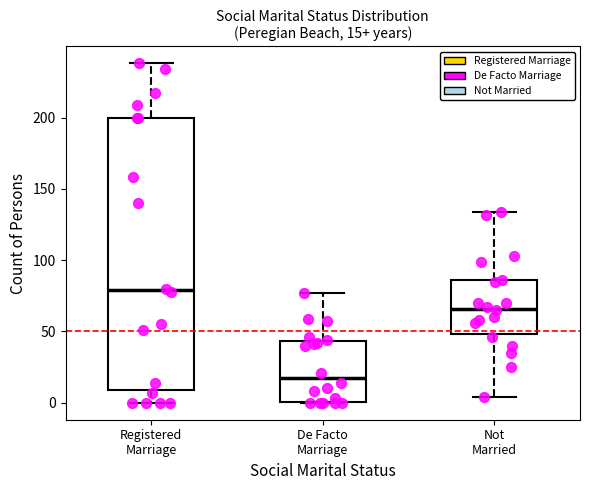

Which box is the tallest, from its lower edge to its upper edge?

Registered Marriage